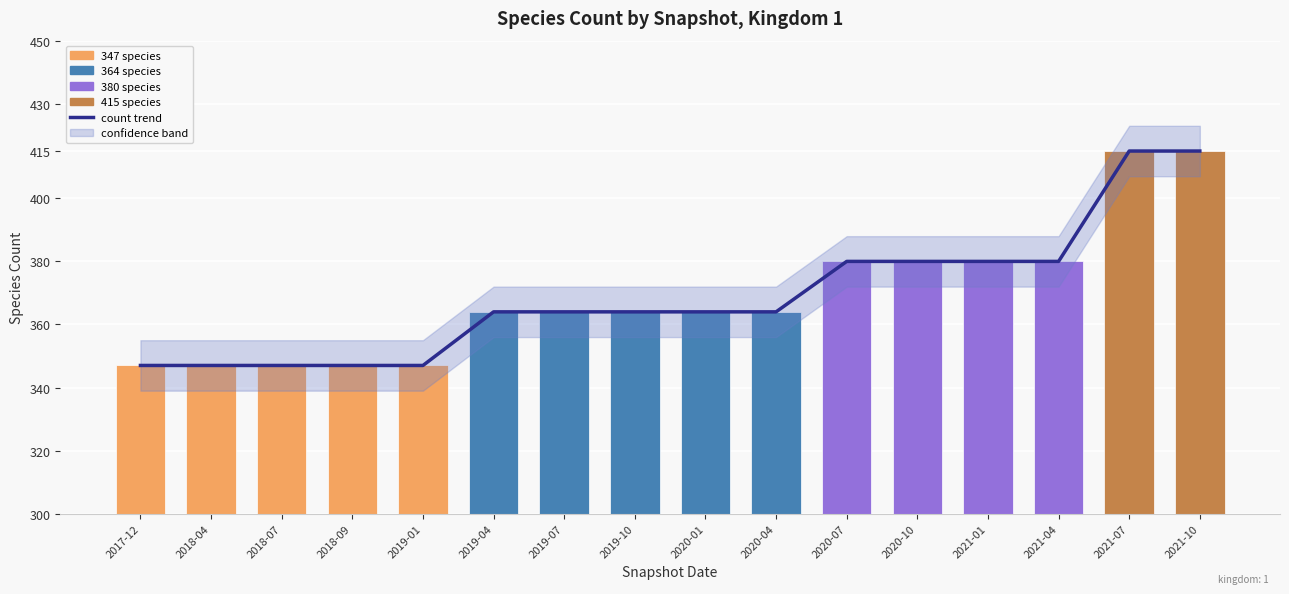

Reading right to left, list all the values displayed in this chart.

species count trend: 2021-10=415	2021-07=415	2021-04=380	2021-01=380	2020-10=380	2020-07=380	2020-04=364	2020-01=364	2019-10=364	2019-07=364	2019-04=364	2019-01=347	2018-09=347	2018-07=347	2018-04=347	2017-12=347
speciesCount: 2021-10=415	2021-07=415	2021-04=380	2021-01=380	2020-10=380	2020-07=380	2020-04=364	2020-01=364	2019-10=364	2019-07=364	2019-04=364	2019-01=347	2018-09=347	2018-07=347	2018-04=347	2017-12=347